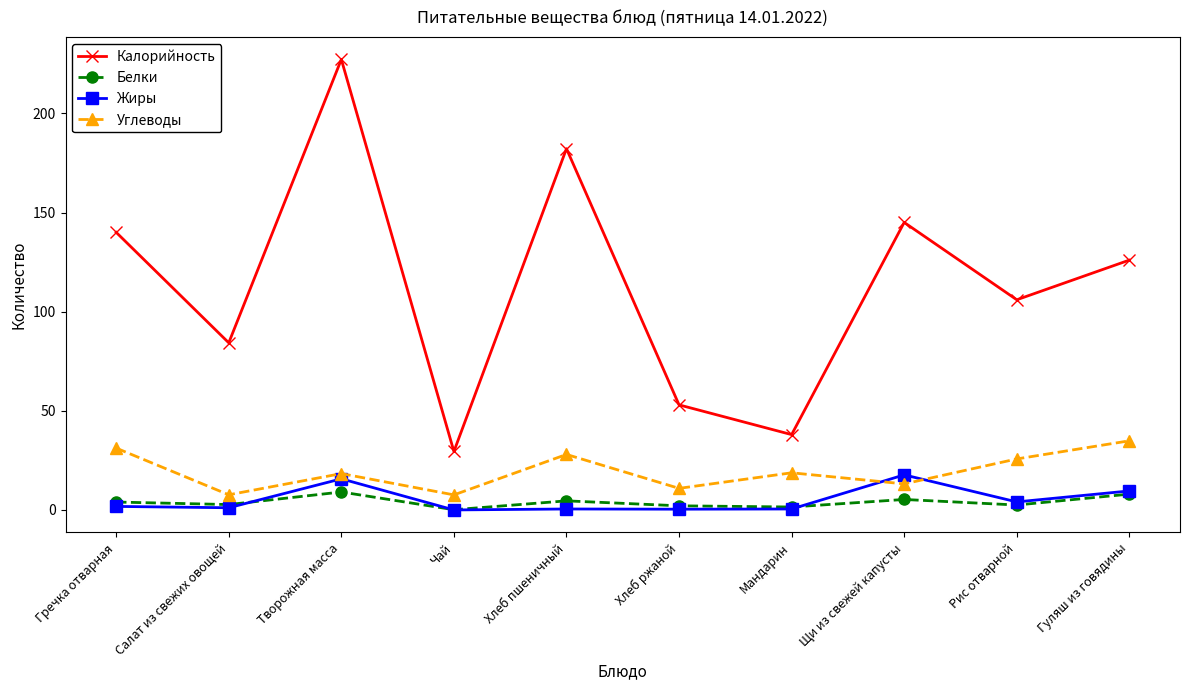

Read the Жиры value at Щи из свежей капусты.

17.7